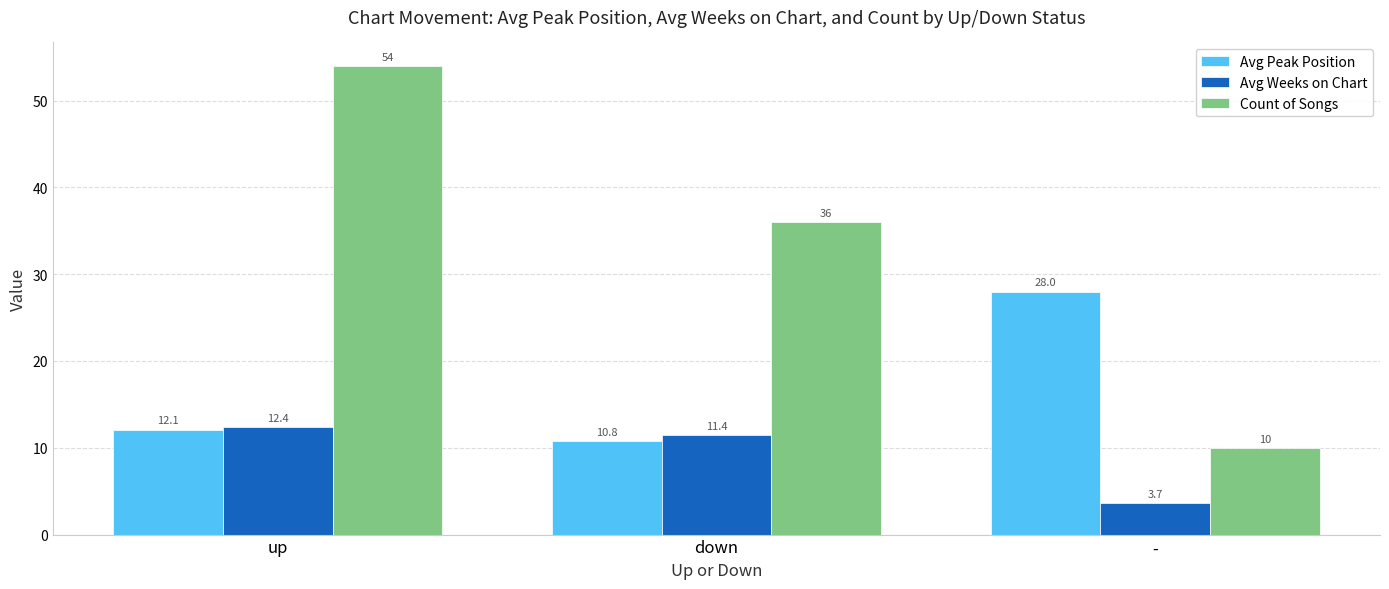

The Avg Weeks on Chart series shows 3.7 at -. True or false?

True